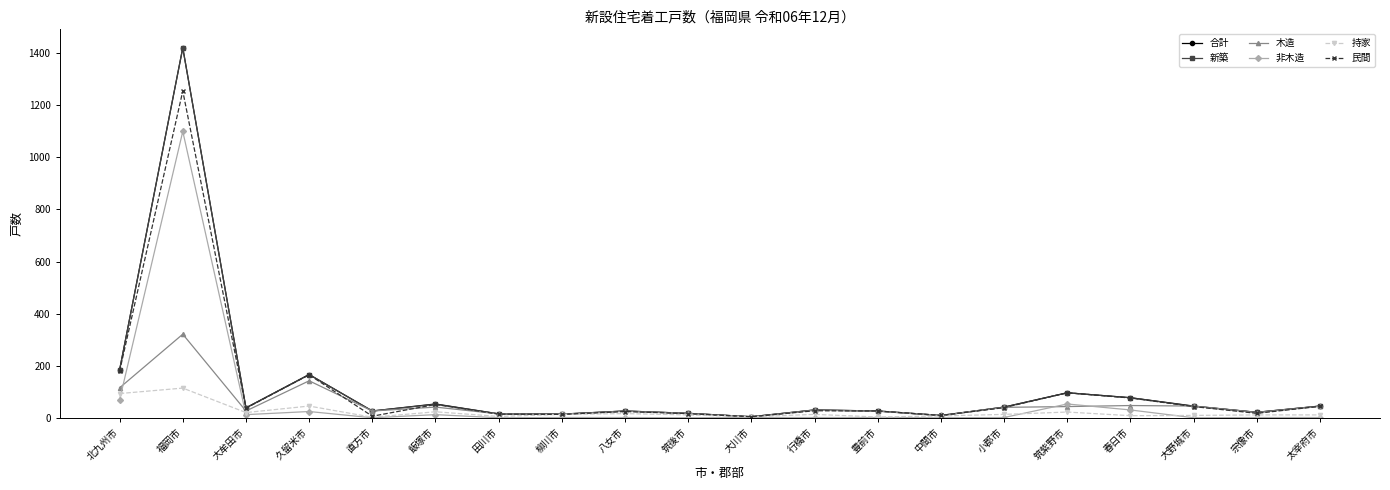

Where is the first local maximum for 合計?

福岡市